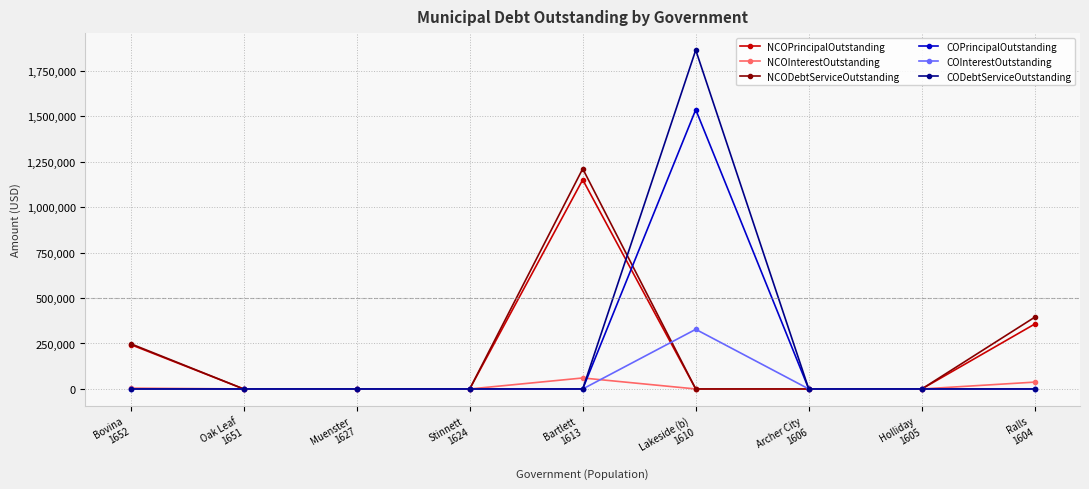

What is the maximum value shown in the chart?

1862781.3